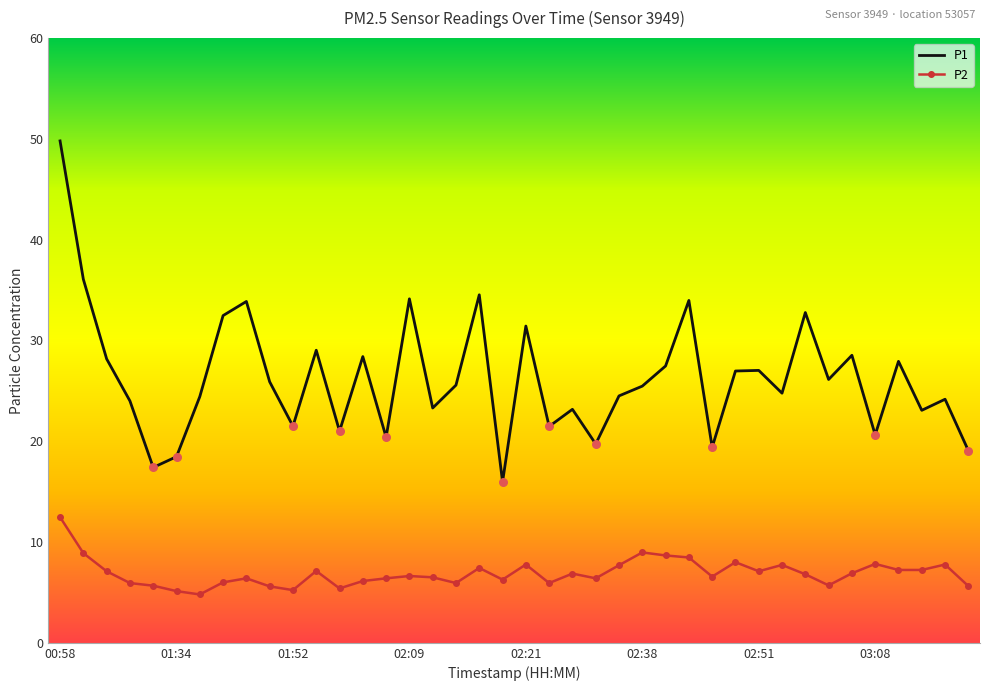

At how many categories does at least one series exceed 13?

40